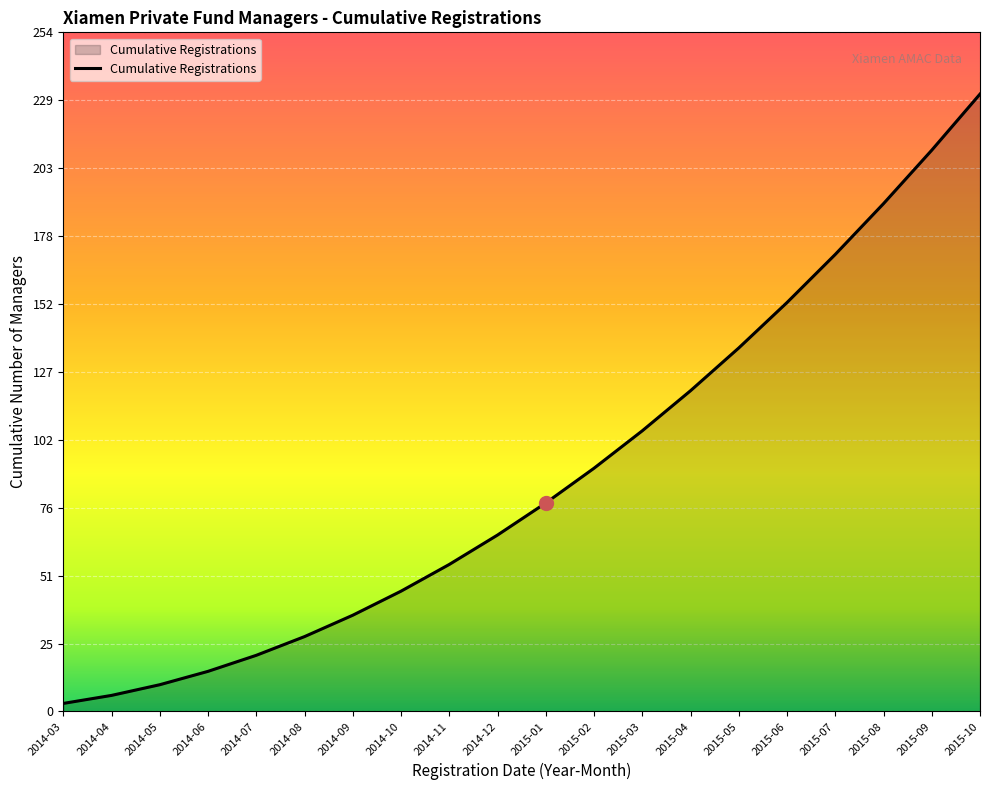

True or false: the data shows 36 at 2014-09.

True